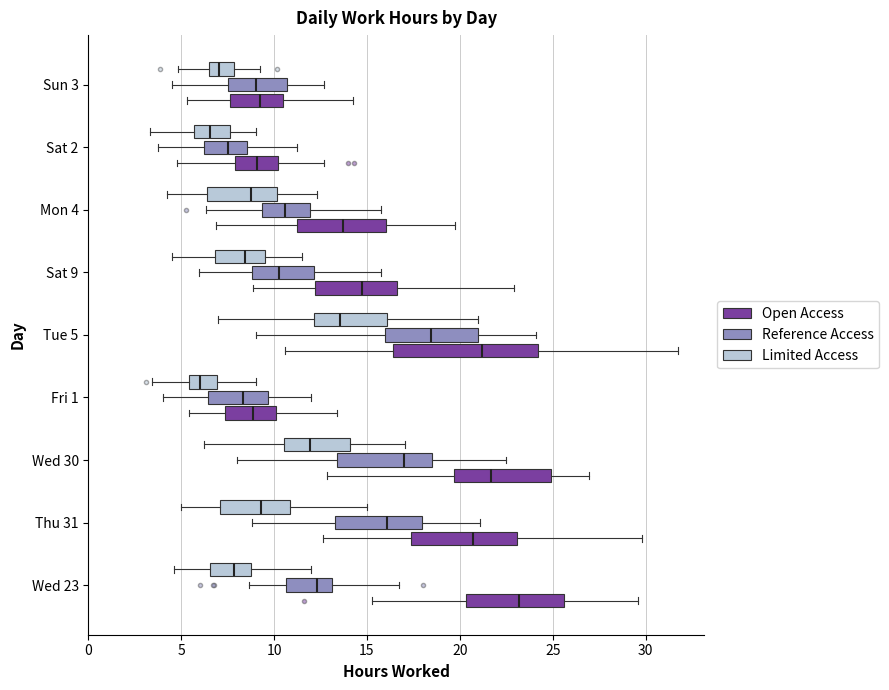

Which box is the widest, from its left edge to its right edge?

Tue 5 (Open Access)